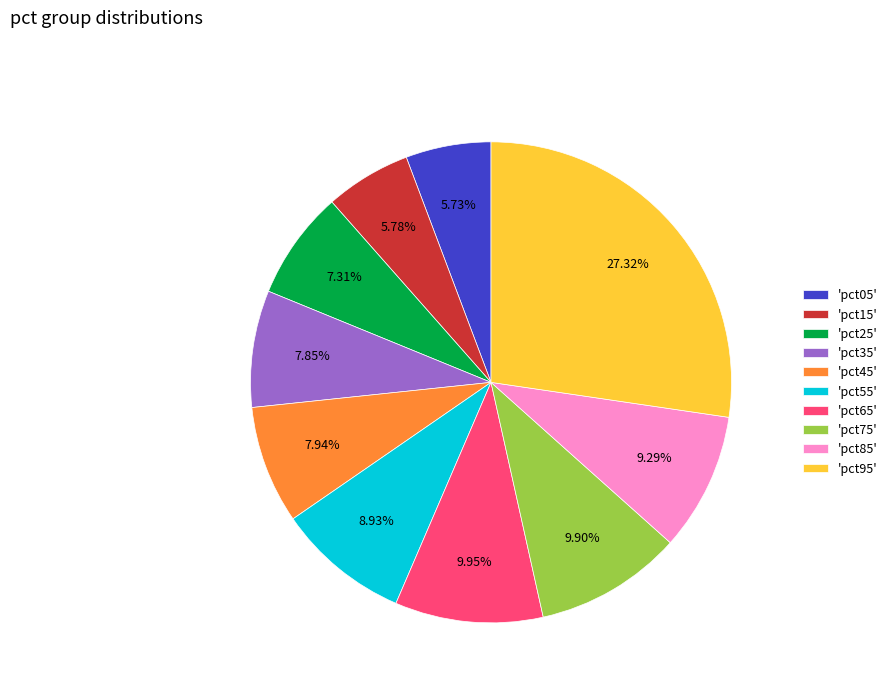

Is 'pct35' the majority of the pie?

No